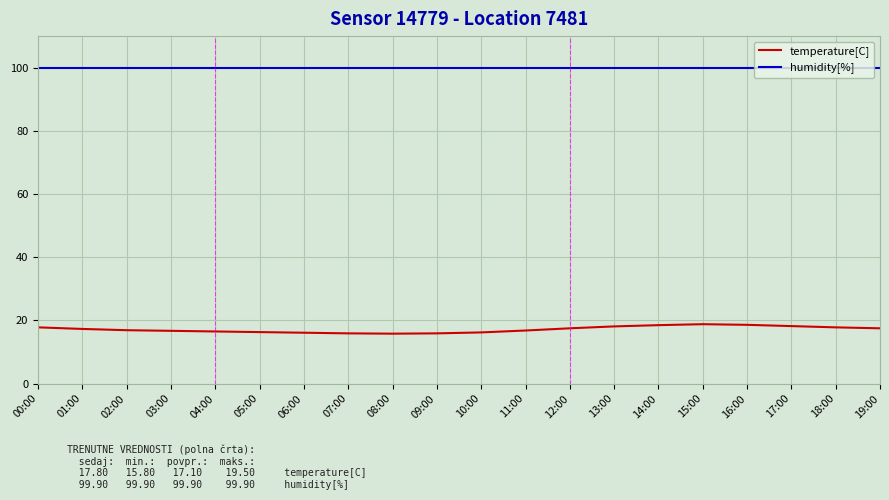

Which series has the widest spread of values?

temperature[C]